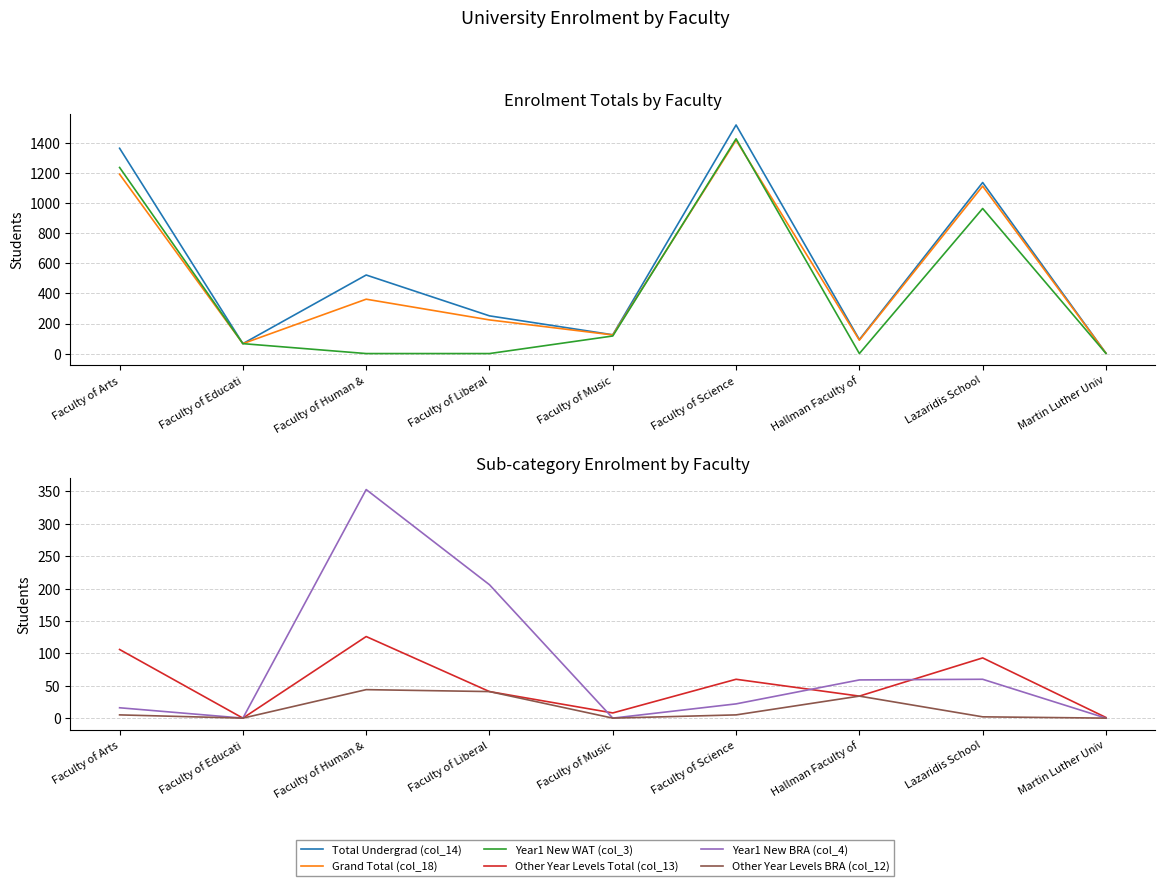

How many categories are shown in the chart?

9